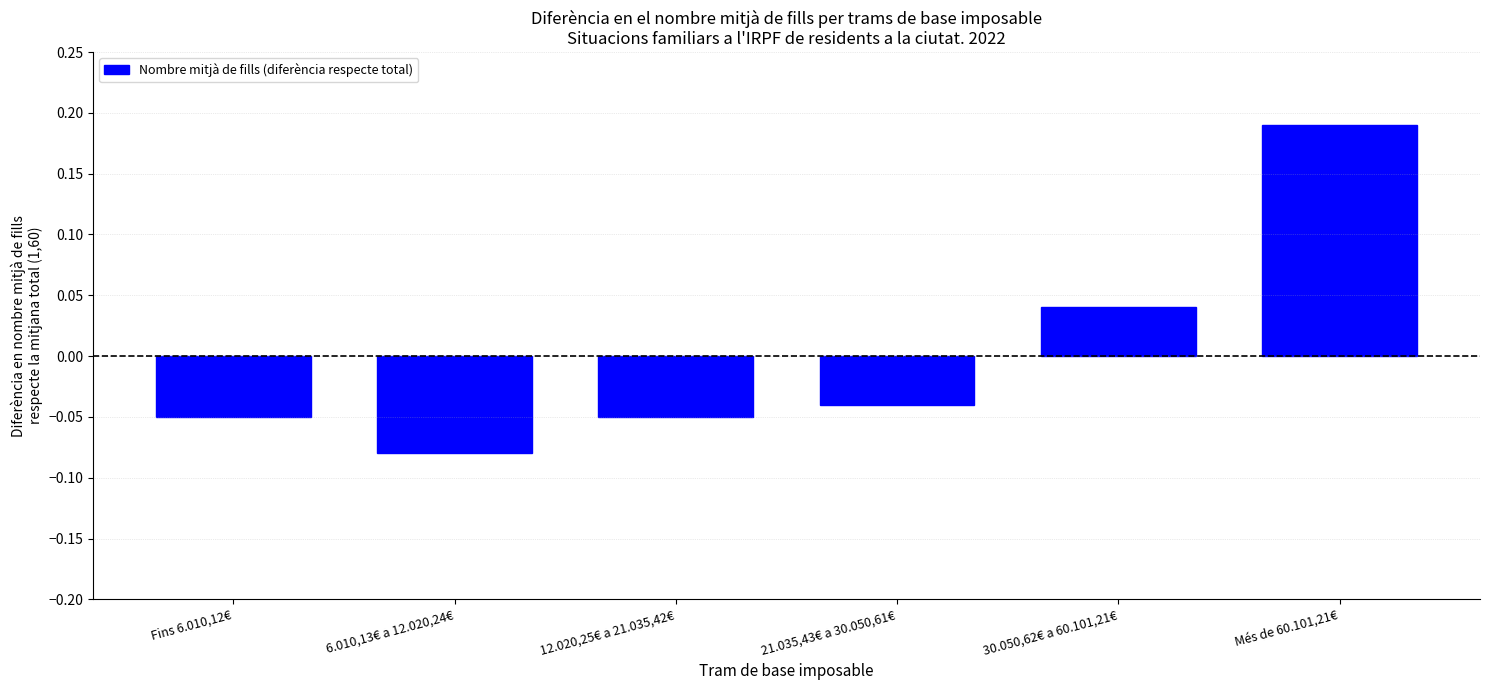

What is the label of the 5th bar from the right?

6.010,13€ a 12.020,24€